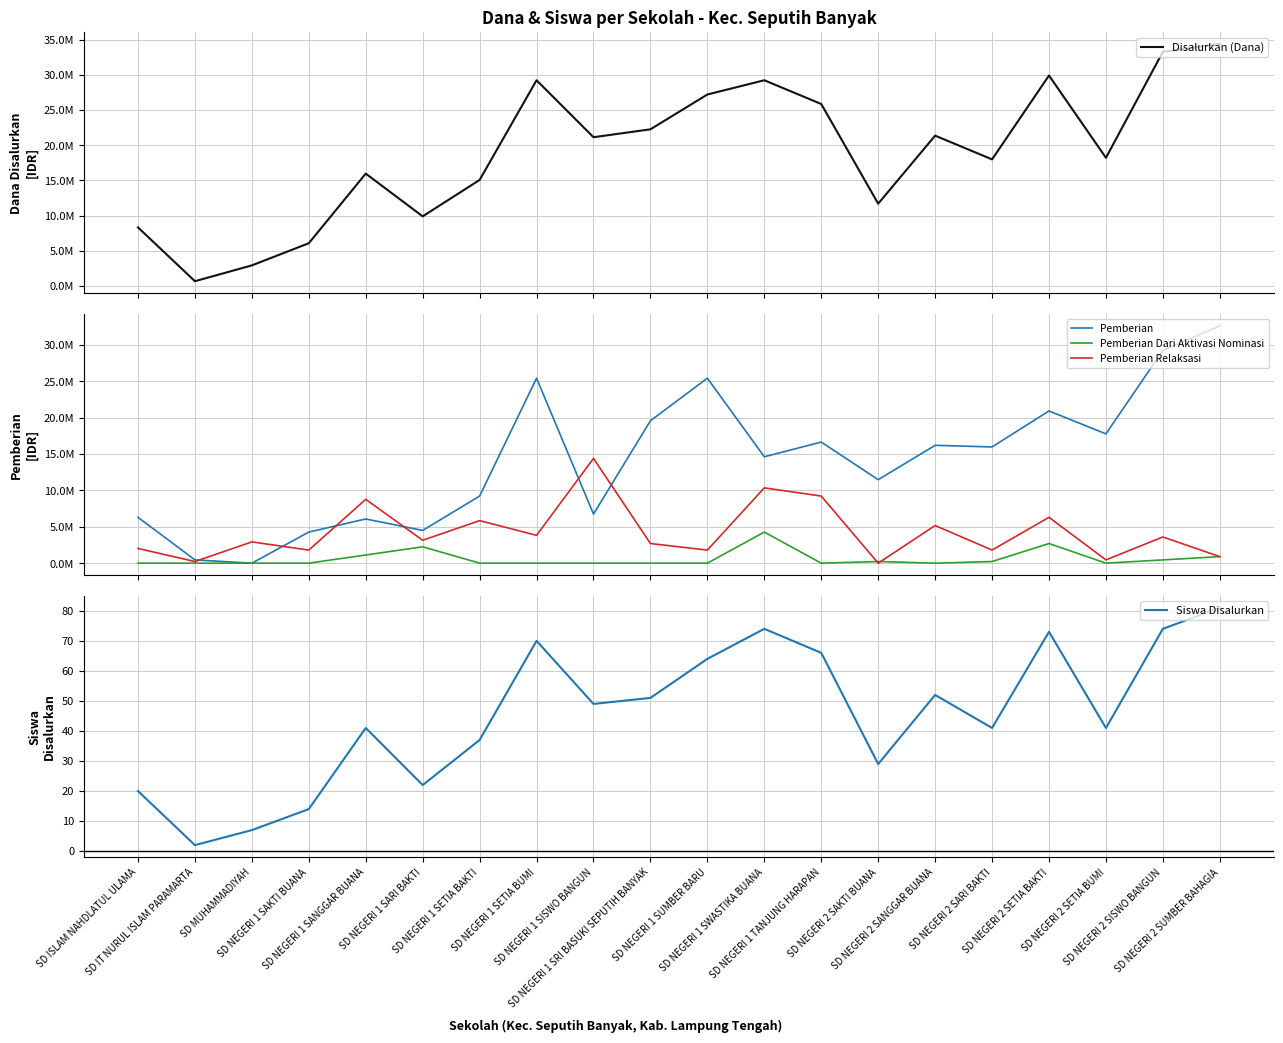

The value of Pemberian at SD NEGERI 2 SARI BAKTI is 15975000. True or false?

True